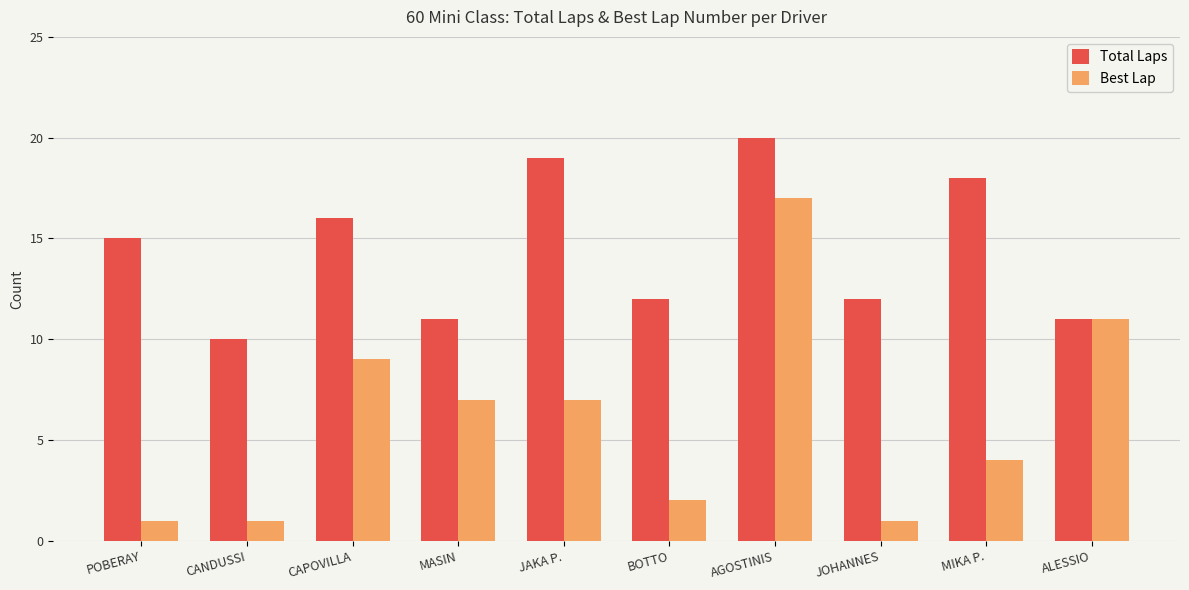

Which label corresponds to the largest value in the chart?

AGOSTINIS